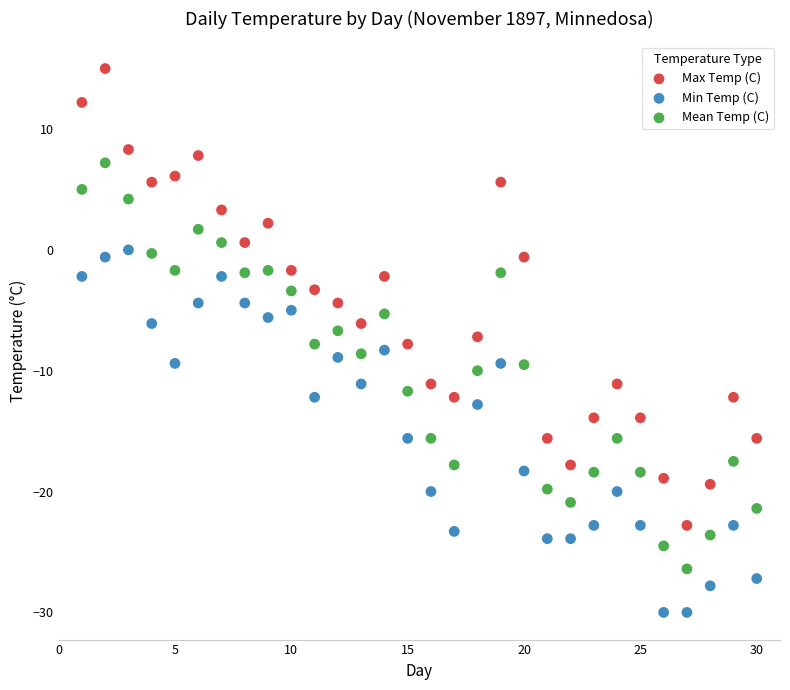

Which series has the widest spread of Y values?

Max Temp (C)